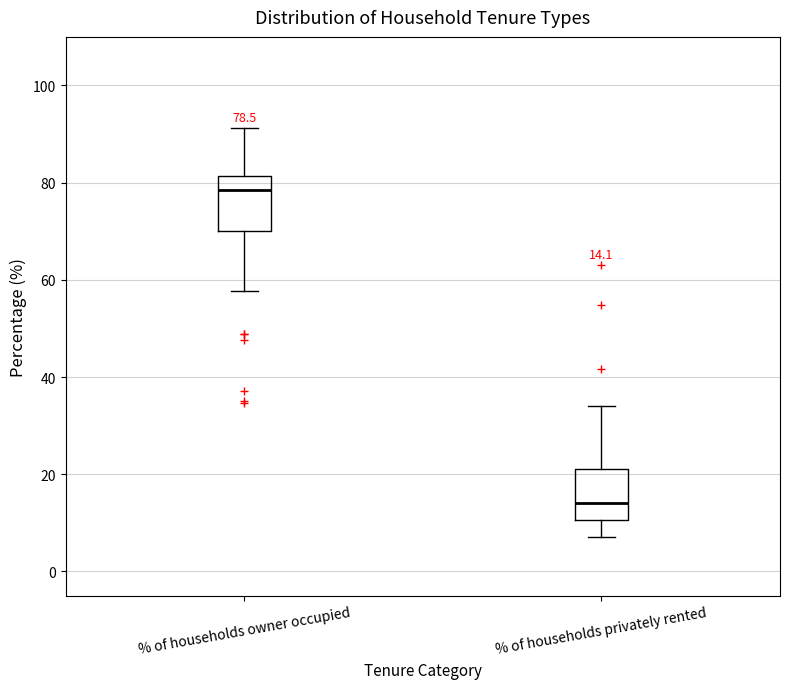

Which box's median line is the highest?

% of households owner occupied